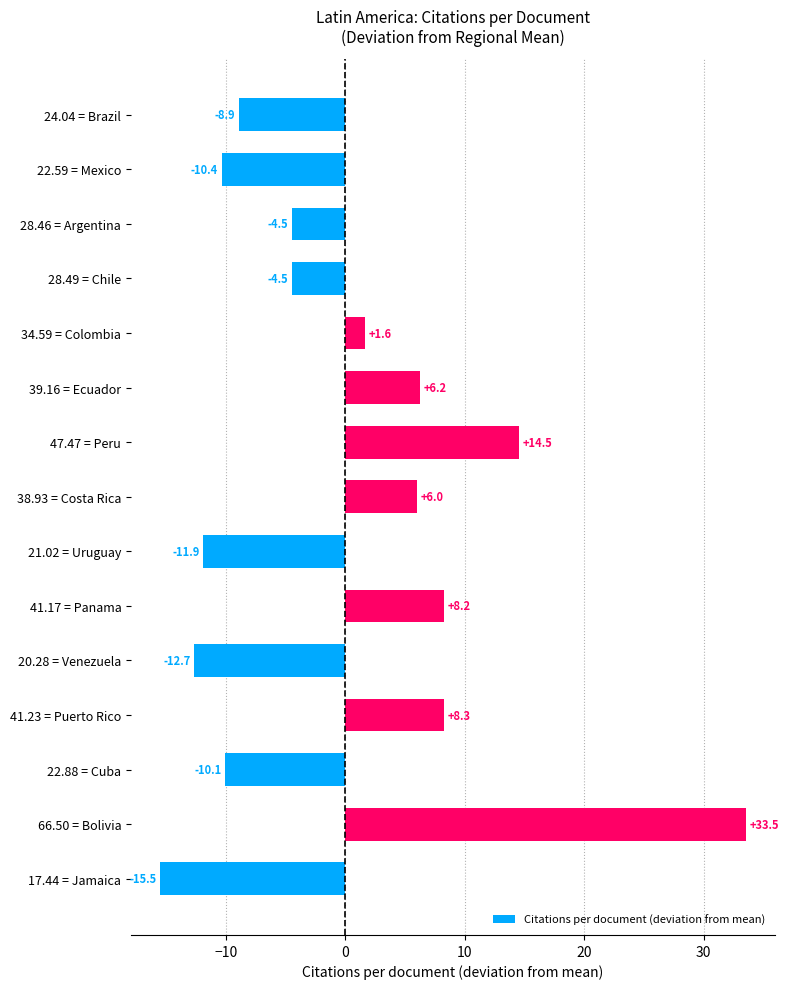

How many values are below zero?

8